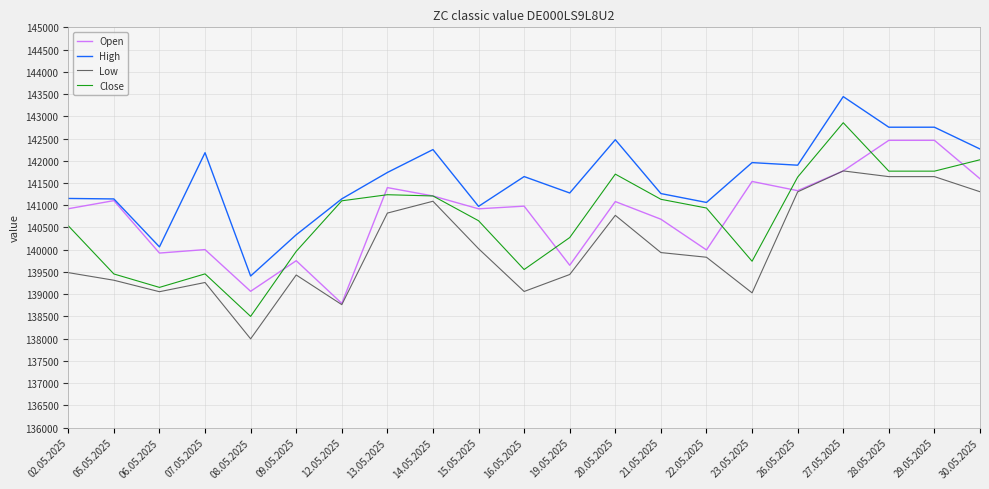

Rank the series by their maximum value, from lowest to highest.

Low, Open, Close, High